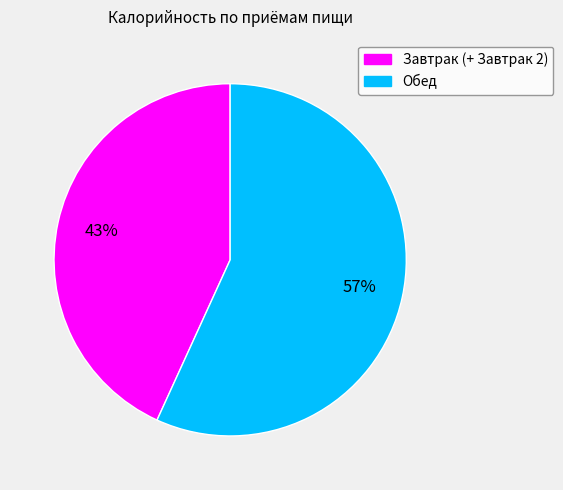

Which category has the biggest portion of the pie?

Обед